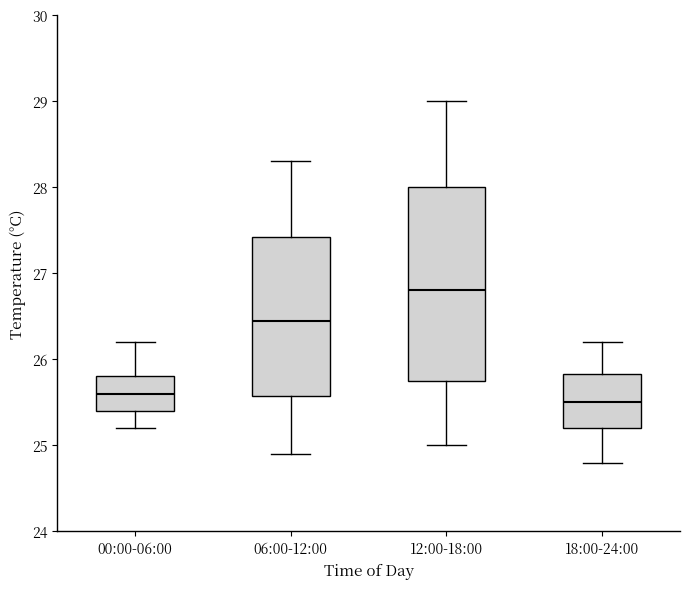

Comparing the boxes themselves (not the whiskers), which one is the tallest?

12:00-18:00